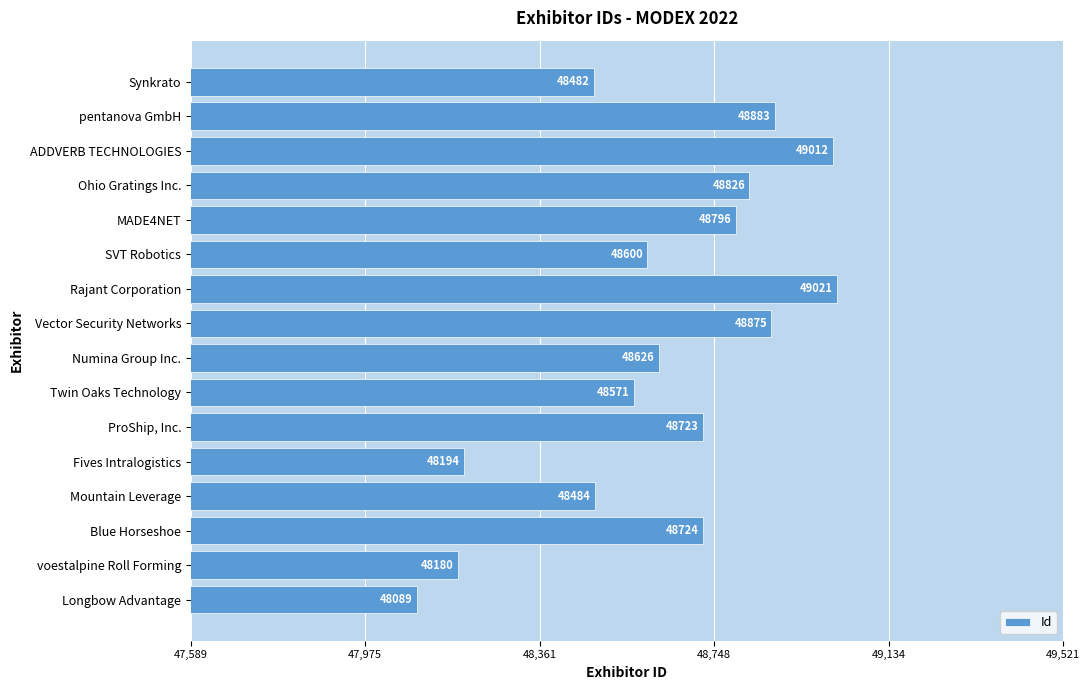

Which category has the highest value across all series?

Rajant Corporation